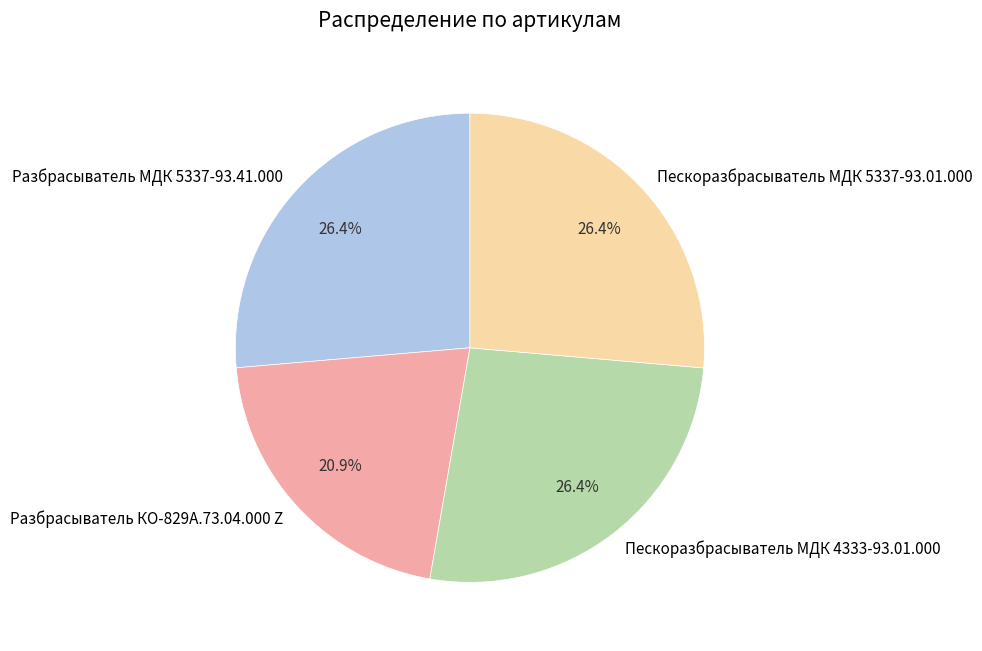

Does Разбрасыватель МДК 5337-93.41.000 represent more than half of the total?

No